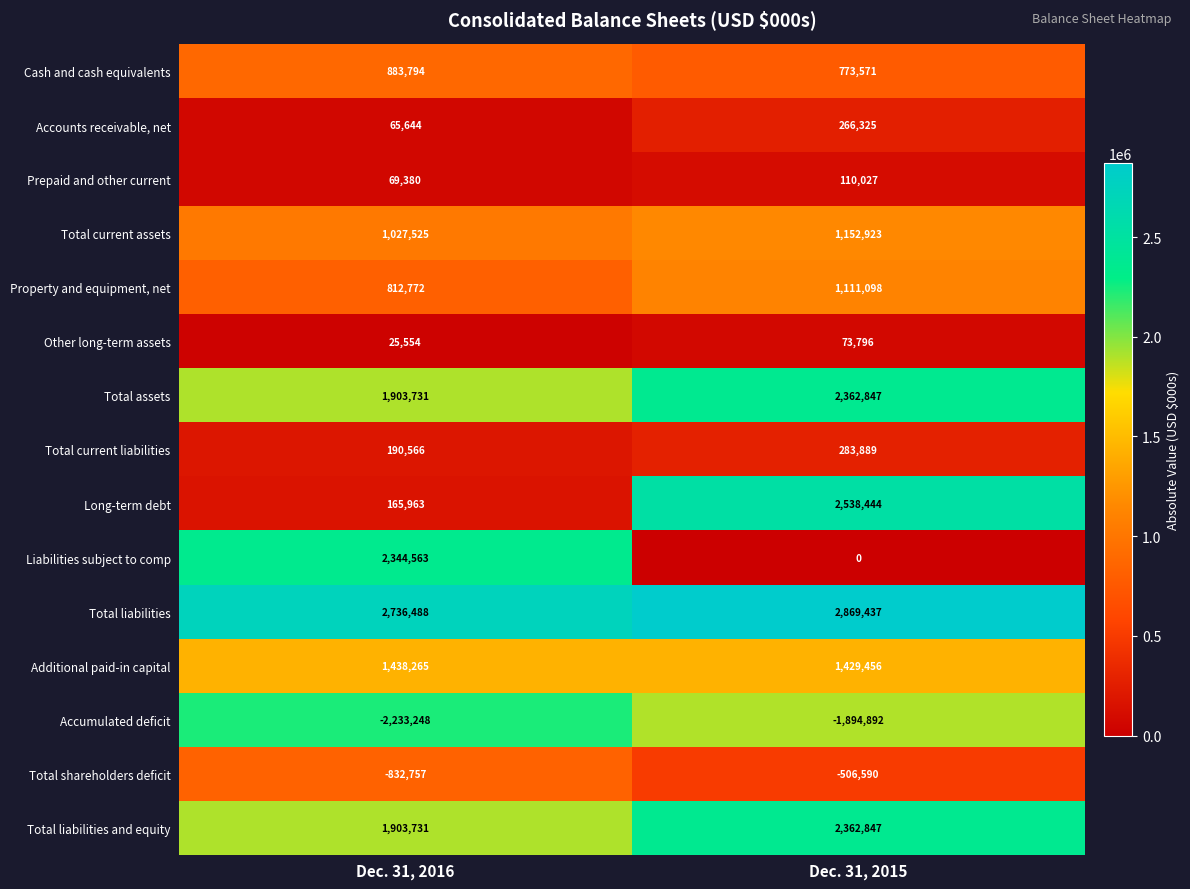

List the labels in order of Other long-term assets value, largest first.

Dec. 31, 2015, Dec. 31, 2016